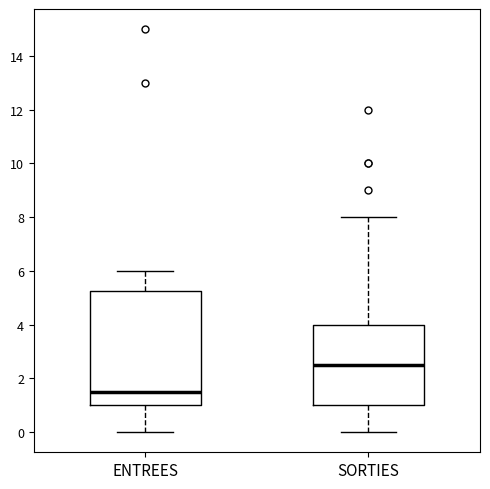

Comparing the boxes themselves (not the whiskers), which one is the tallest?

ENTREES